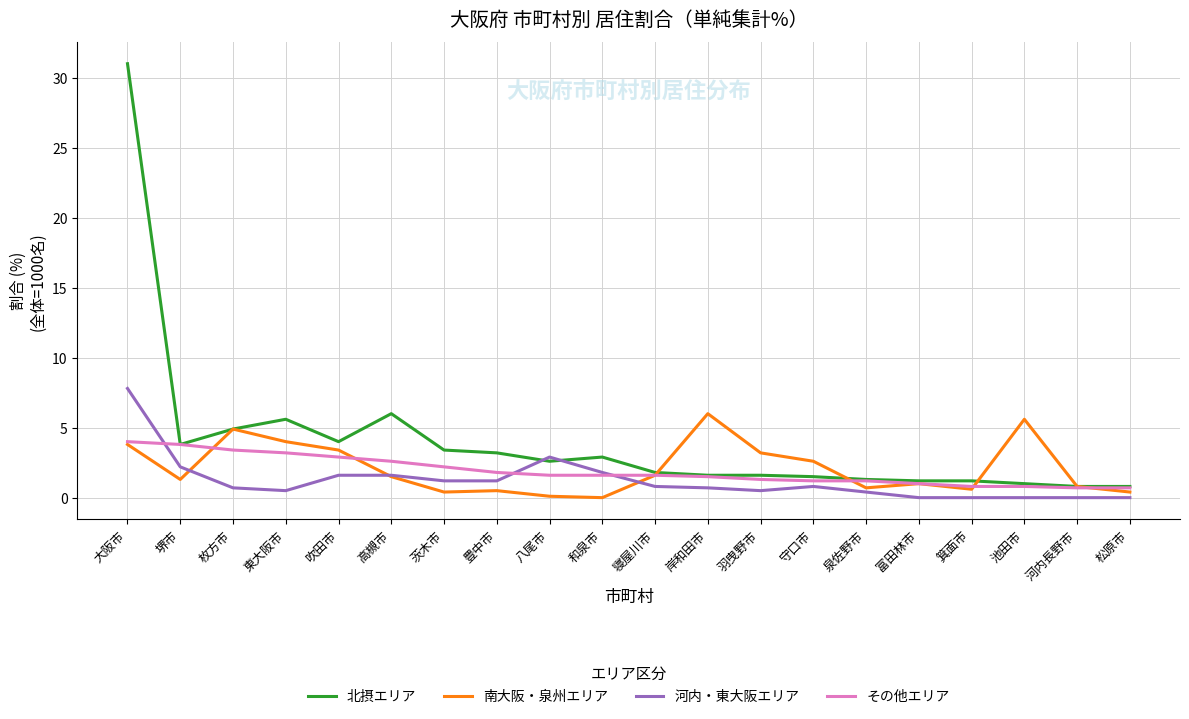

Where does the 北摂エリア series first go above 2?

大阪市